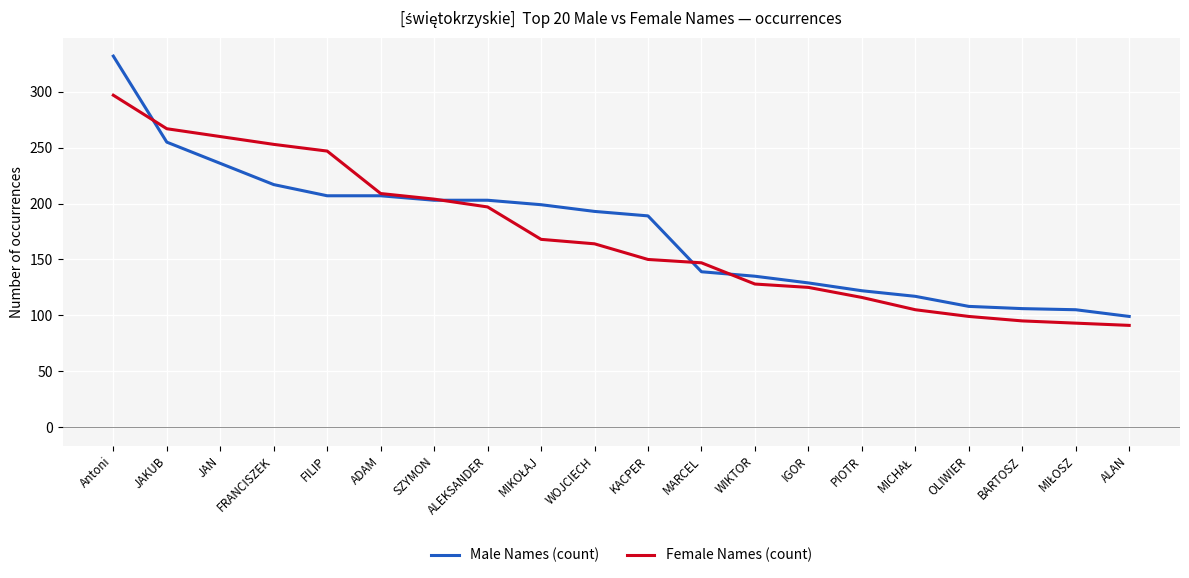

What is the total value across all series at WOJCIECH?

357